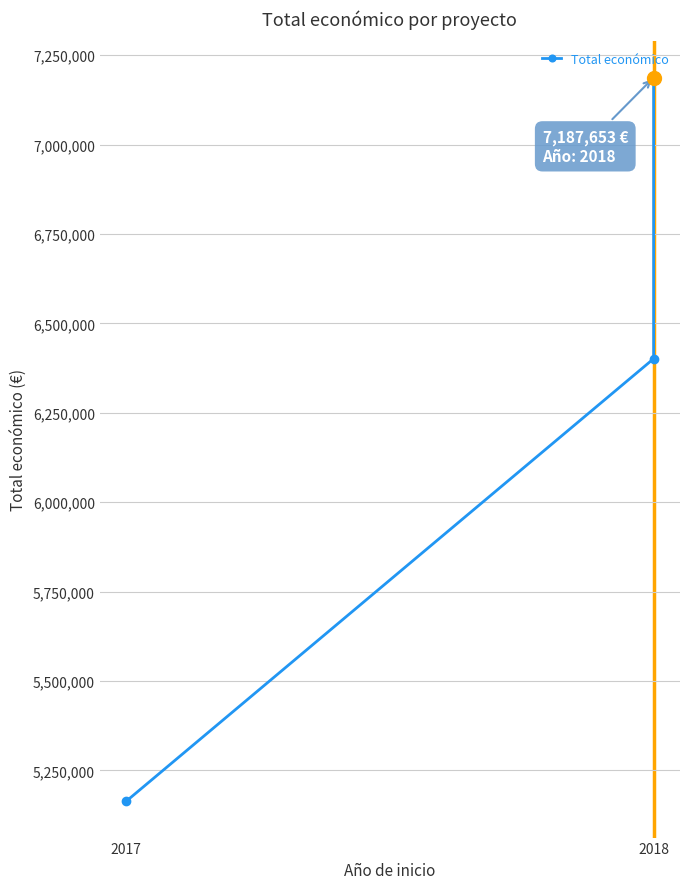

Which category has the lowest value across all series?

2017